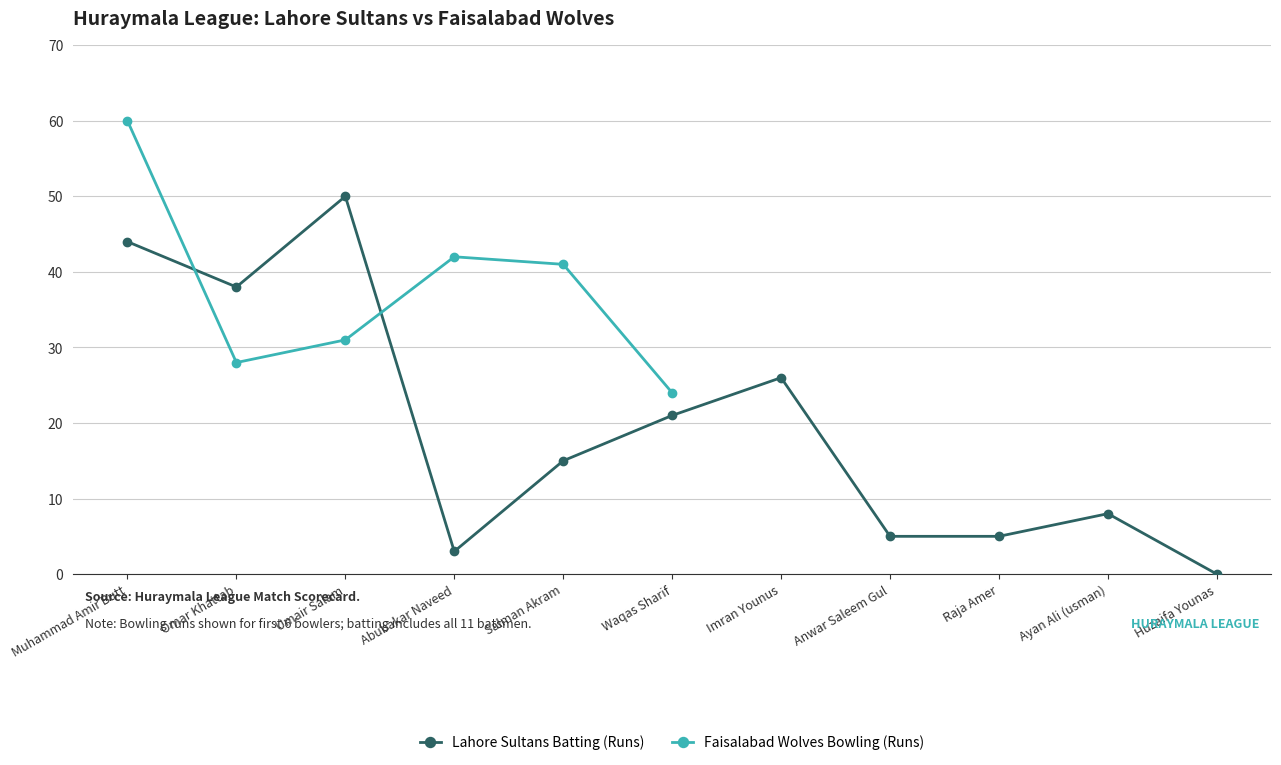

At which label does Faisalabad Wolves Bowling (Runs) reach its peak?

Muhammad Amir Butt